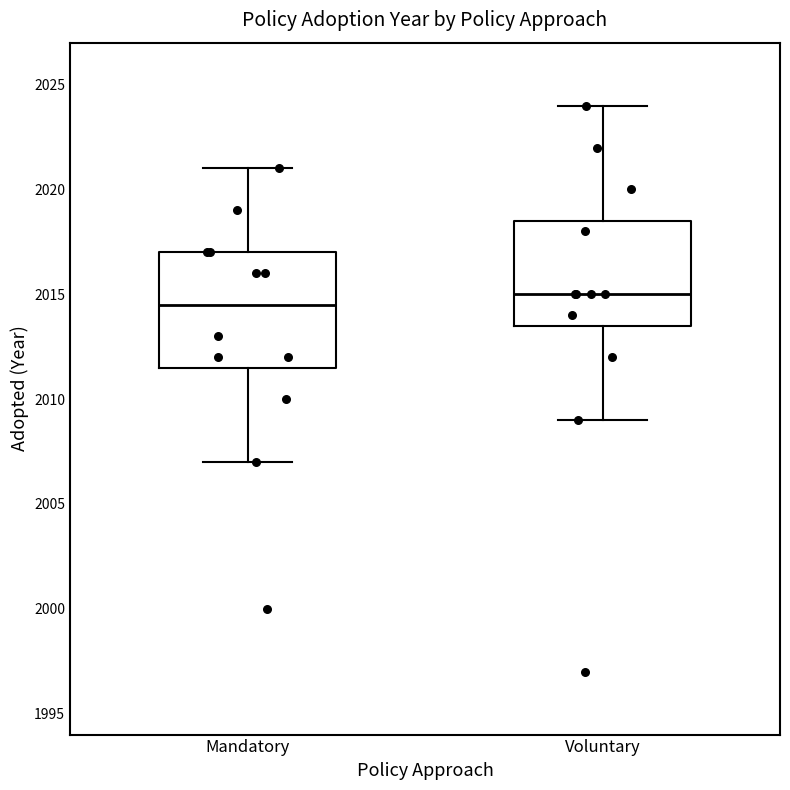

Reading left to right, read every box against the y-axis: the position of its median line, the range the box covers, and the ends of its whiskers. The values are not printed on the chart, so give them approximately, as read against the axis.

Mandatory: median 2014.5, box 2011.5 to 2017.0, whiskers 2007.0 to 2021.0
Voluntary: median 2015.0, box 2013.5 to 2018.5, whiskers 2009.0 to 2024.0